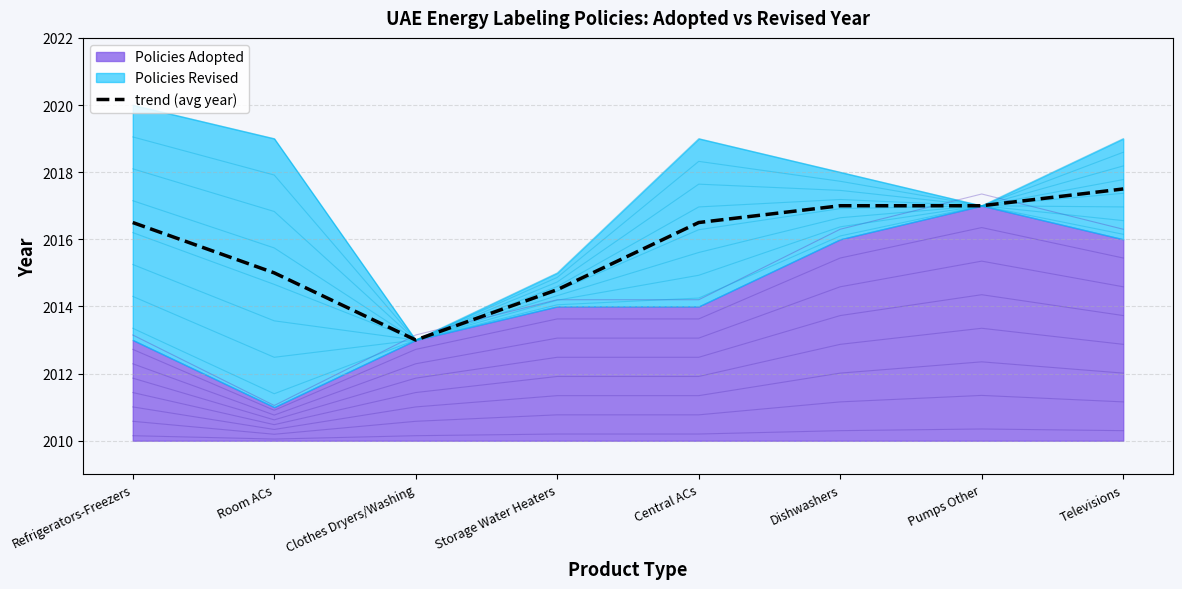

Between Pumps Other and Clothes Dryers/Washing, which is larger?

Pumps Other